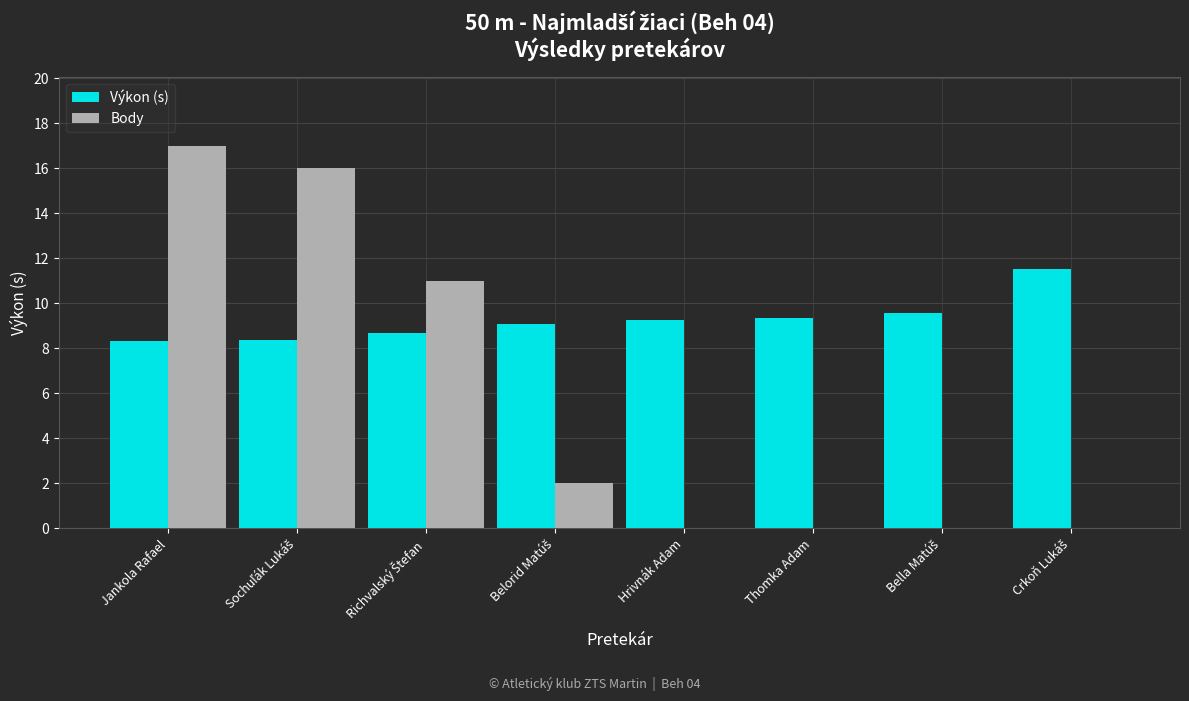

What is the maximum value shown in the chart?

17.0